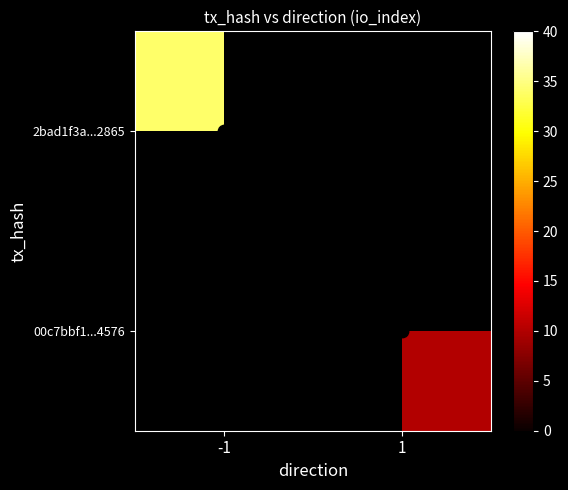

Which series has the widest spread of values?

2bad1f3a...2865